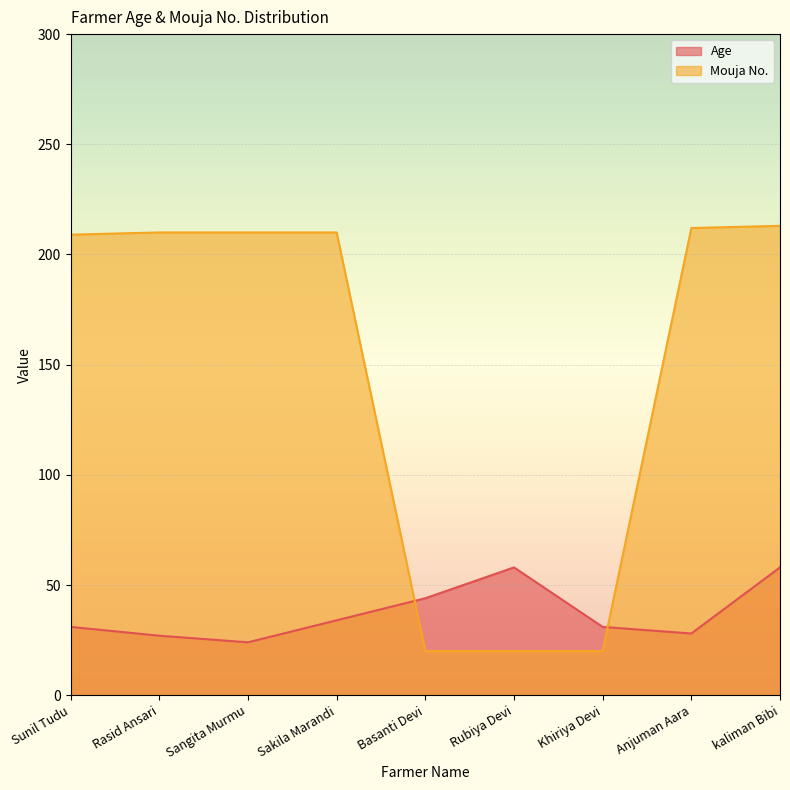

The Age series shows 85 at Rubiya Devi. True or false?

False